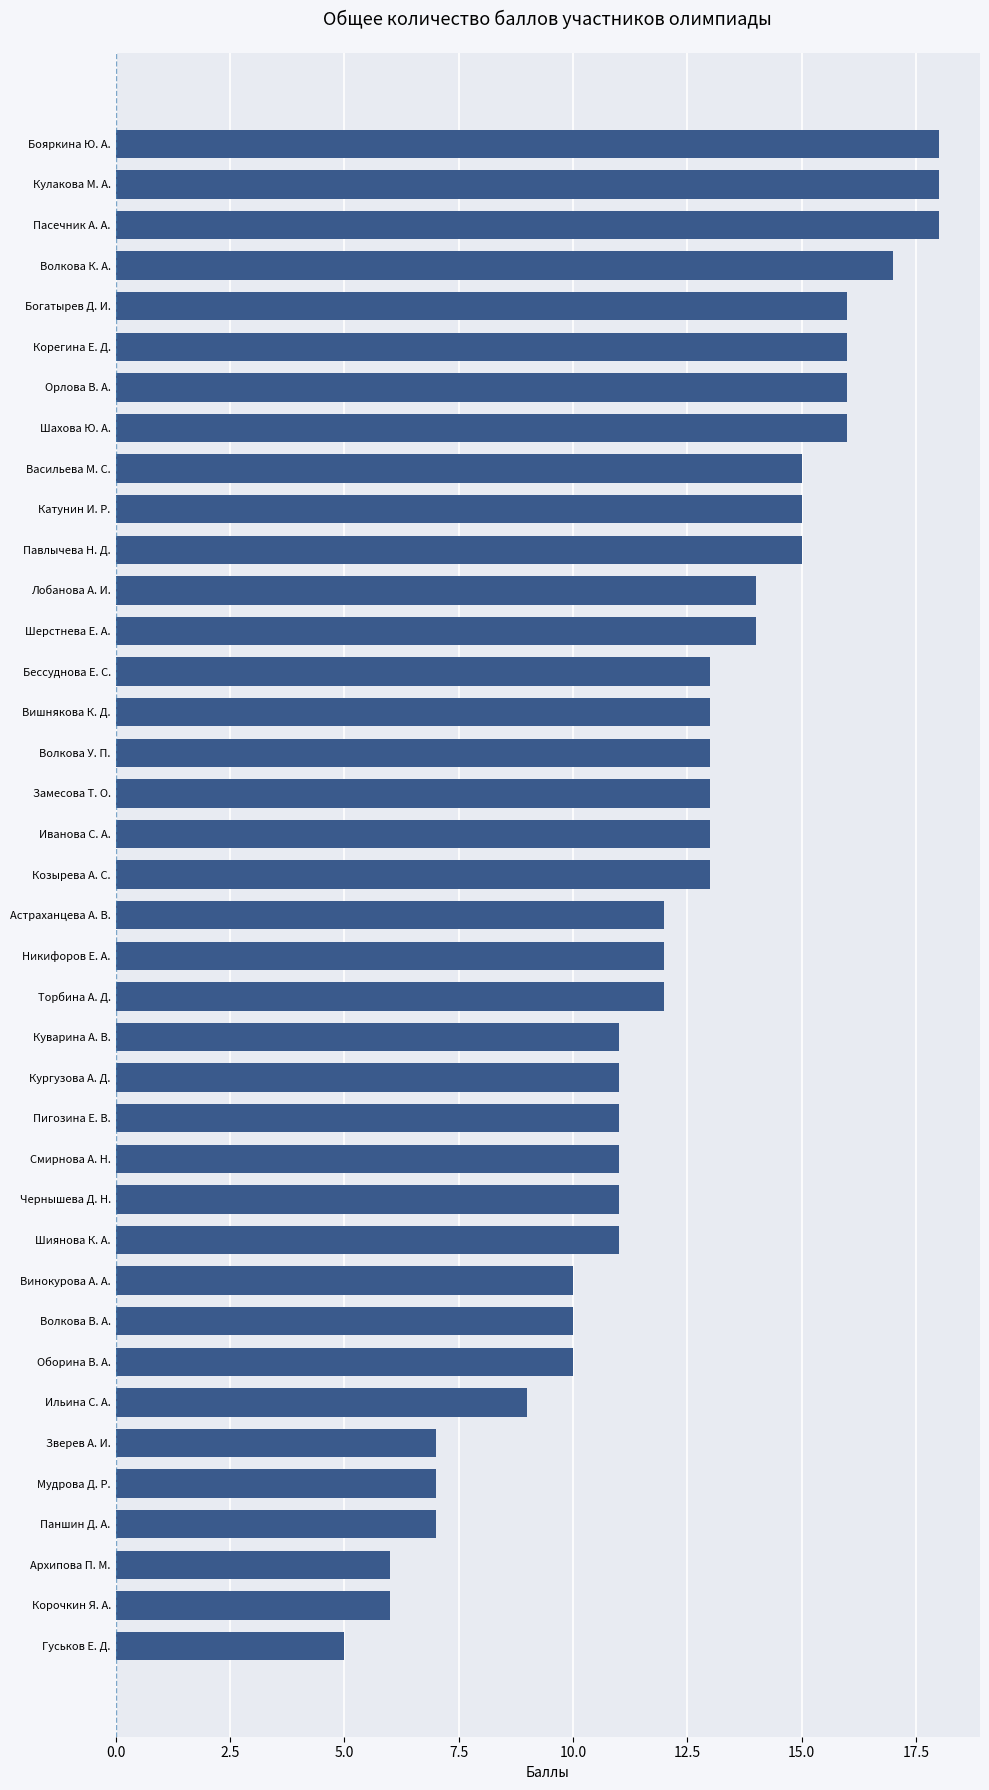

Is it true that the value at Паншин Д. А. is 10?

False